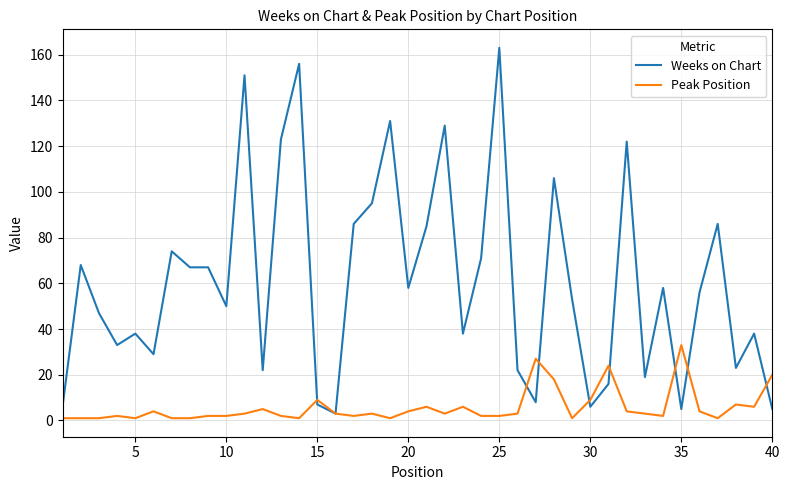

Rank the series by their maximum value, from lowest to highest.

Peak Position, Weeks on Chart